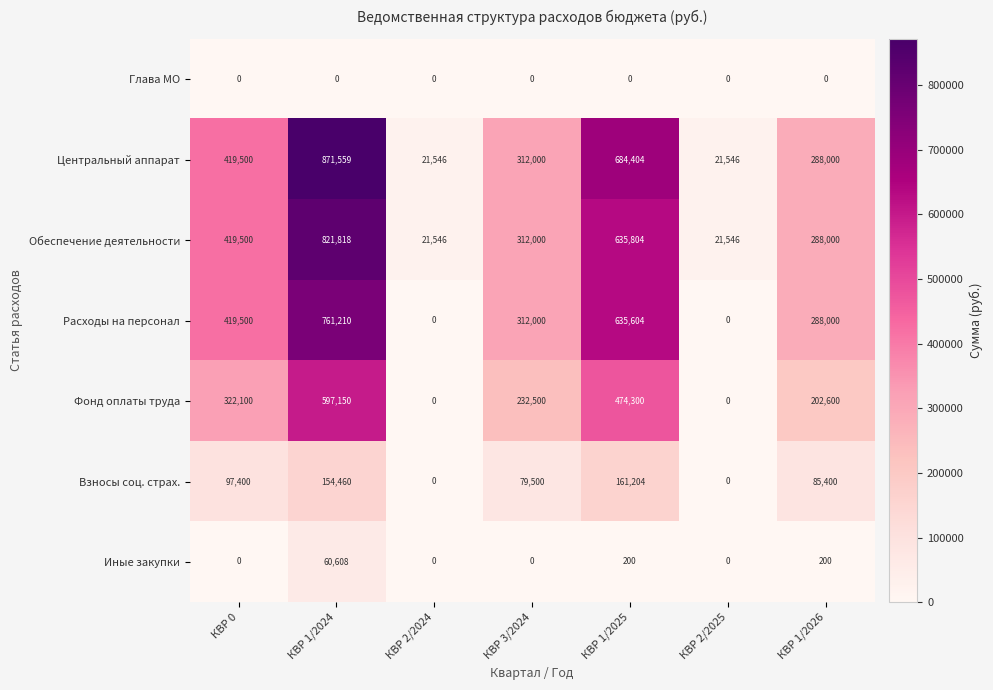

Is the value of Взносы соц. страх. at КВР 3/2024 greater than the value of Обеспечение деятельности at КВР 2/2024?

Yes